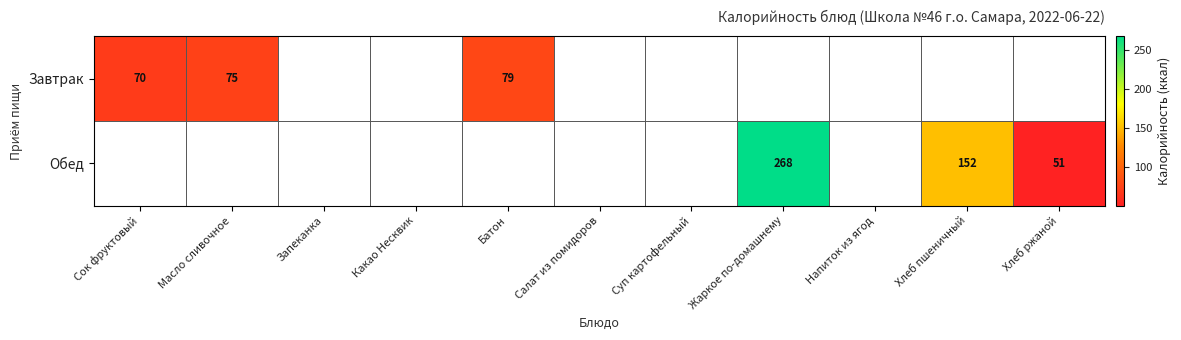

Is it true that Обед equals 33 at Хлеб ржаной?

False